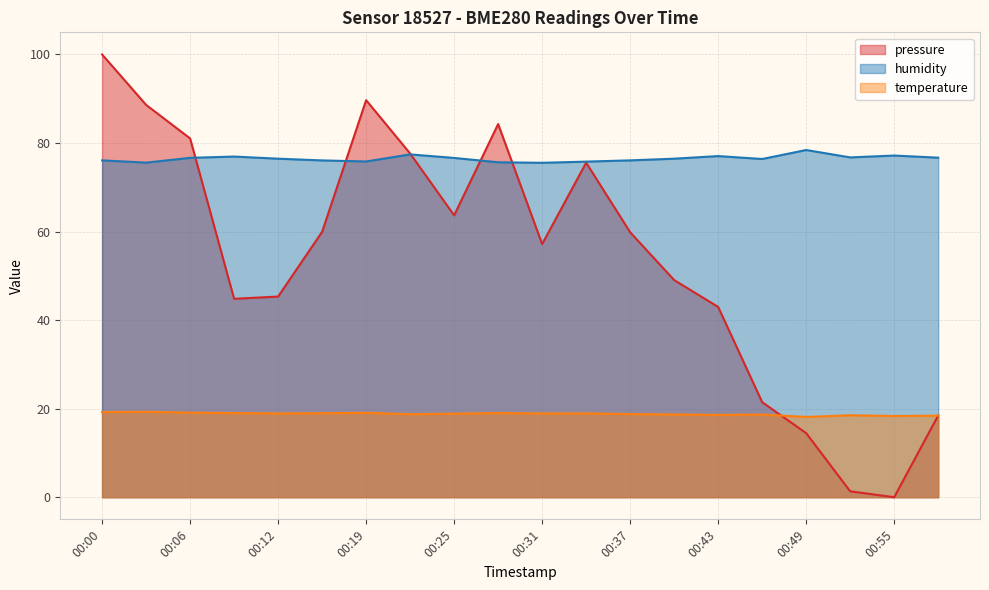

At which category is the sum across all series the highest?

00:00